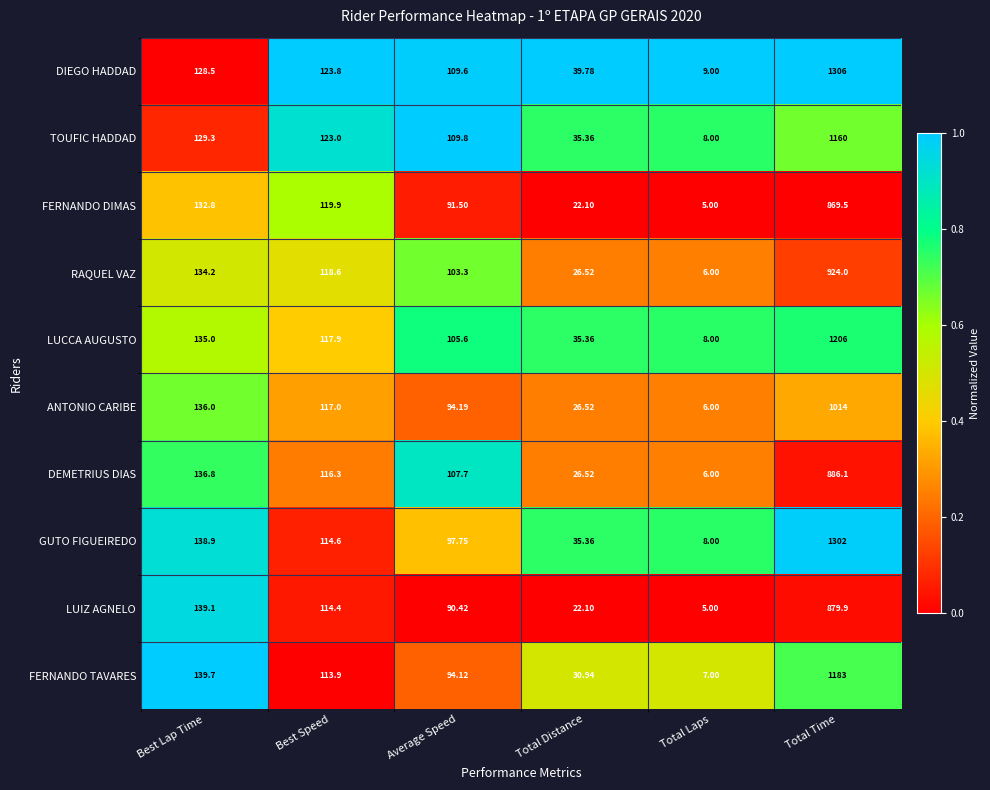

At which category is the sum across all series the highest?

Total Time